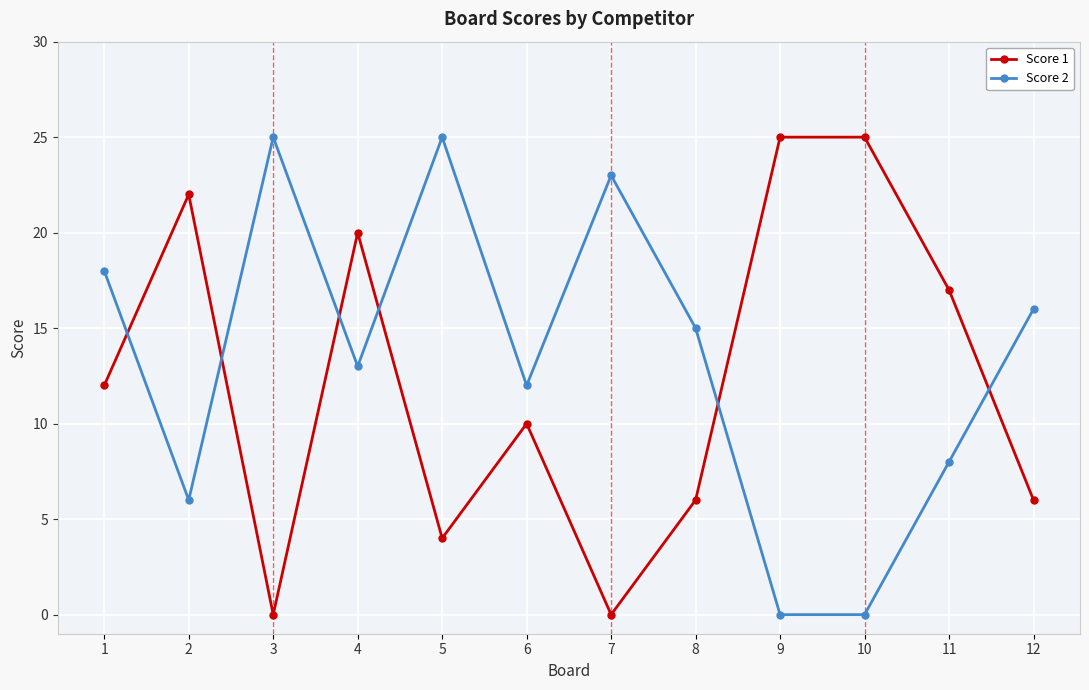

True or false: Score 2 and Score 1 intersect in this chart.

True